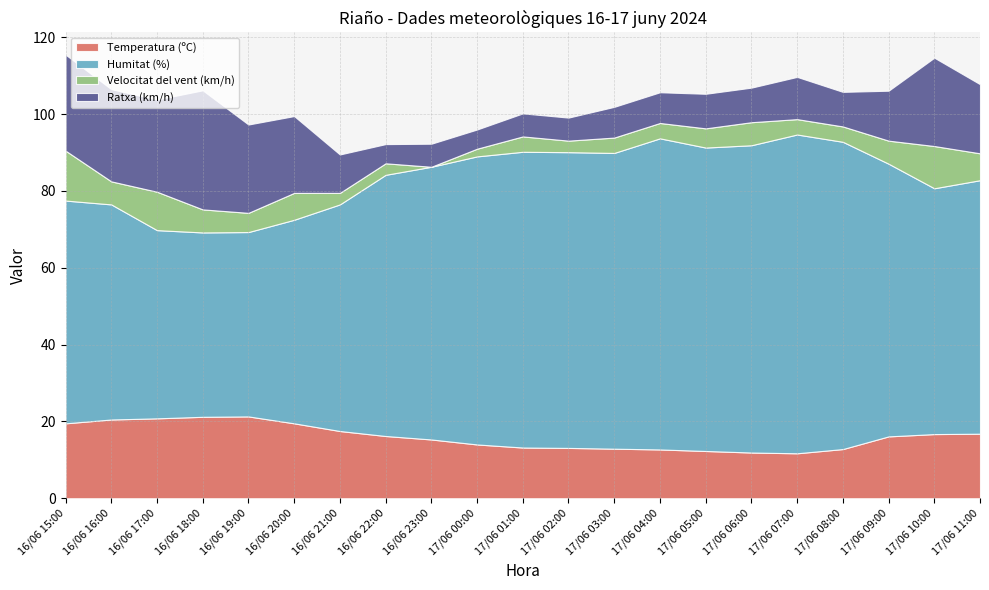

In Ratxa (km/h), how many points are higher than both neighbors (excluding endpoints)?

4